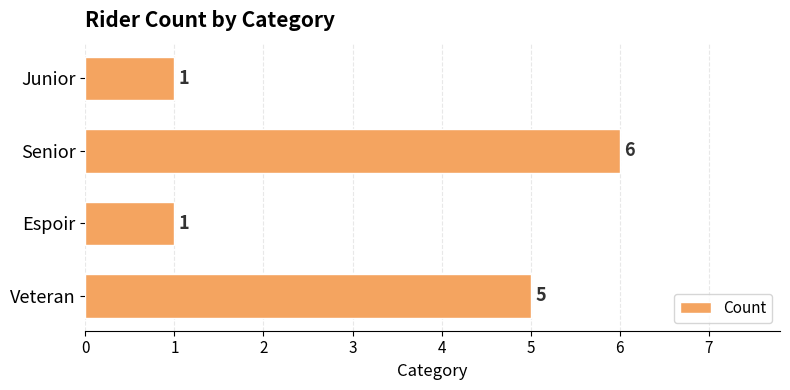

Reading top to bottom, list all the values displayed in this chart.

Junior=1	Senior=6	Espoir=1	Veteran=5